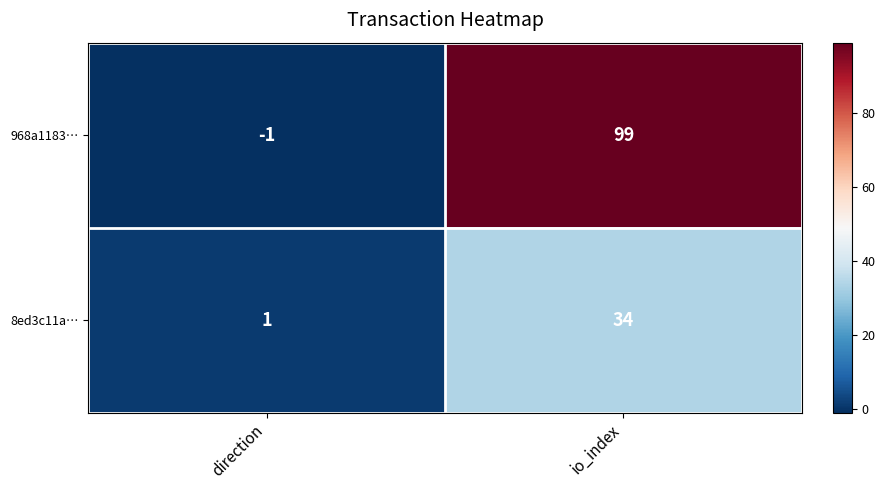

Reading right to left, what are all the values shown in this chart?

968a1183…: io_index=99	direction=-1
8ed3c11a…: io_index=34	direction=1